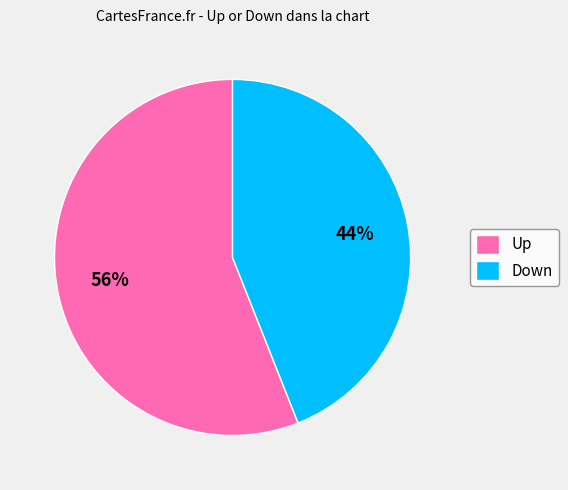

To the nearest percent, what portion does Up represent?

56%